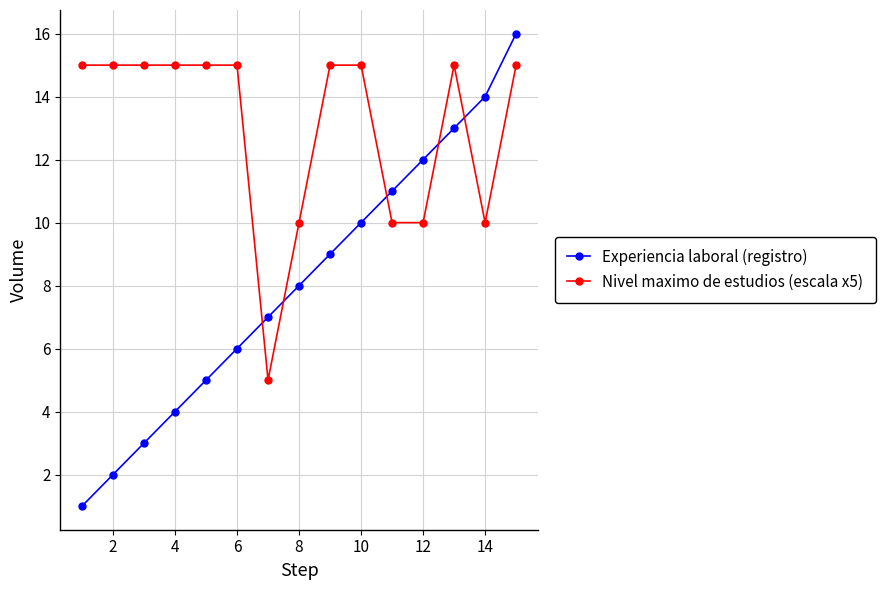

What is the average value of the Experiencia laboral (registro) series?

8